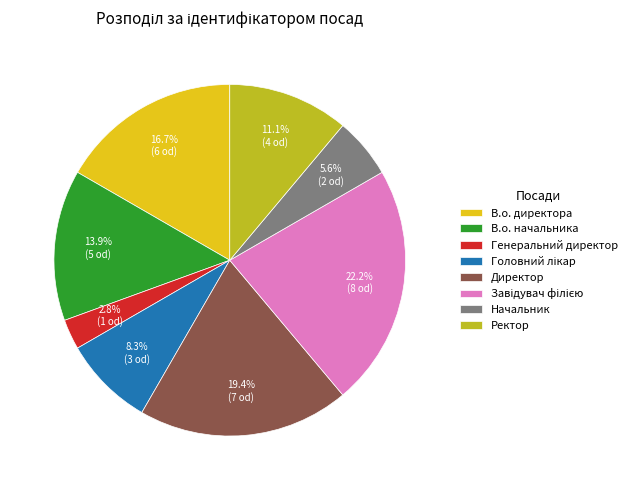

To the nearest percent, what is the difference between the largest and smallest slice percentages?

19%